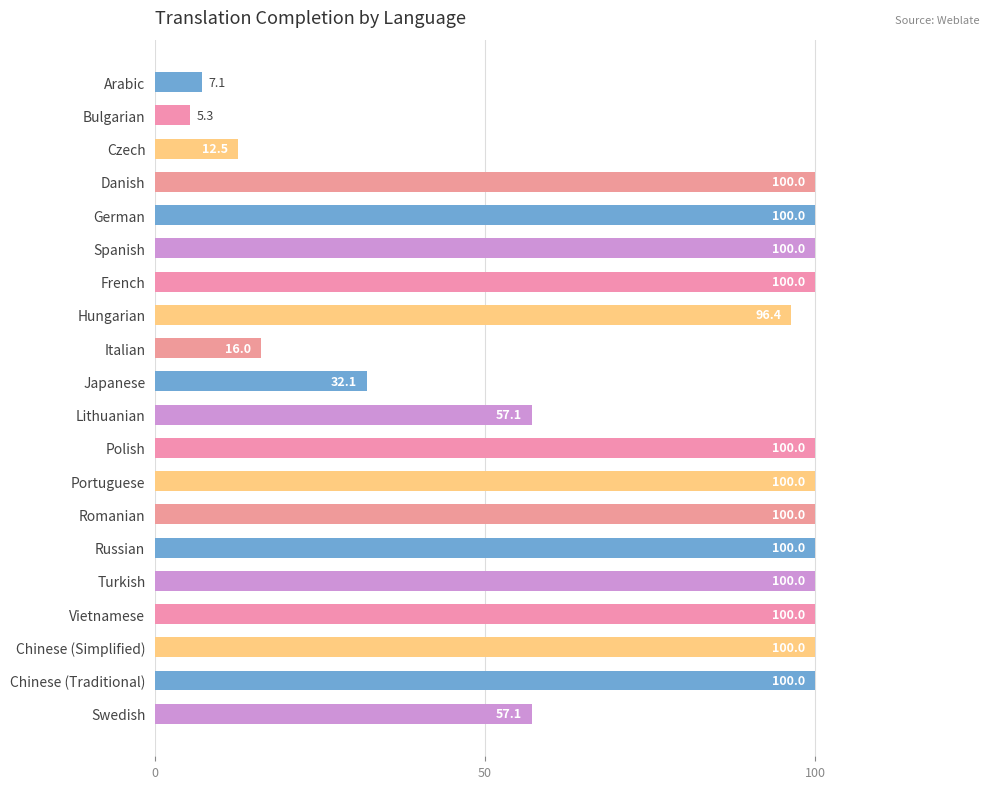

What is the maximum value shown in the chart?

100.0